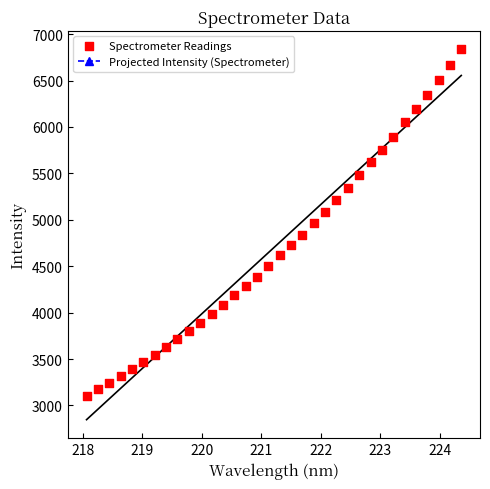

What is the range of Y values (max minus min)?

3731.4